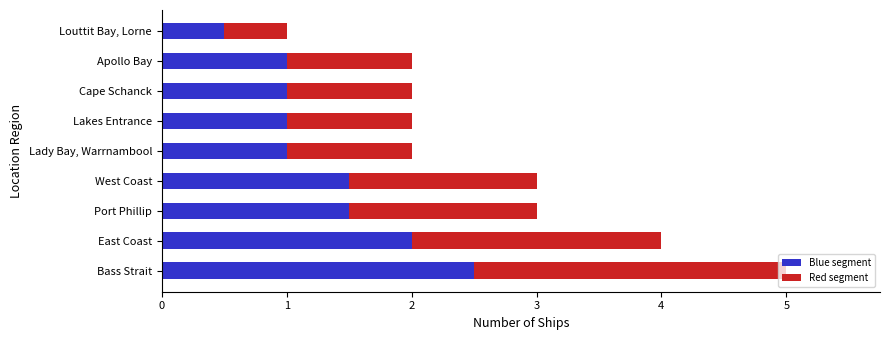

What is the sum of all Blue segment values?

12.0